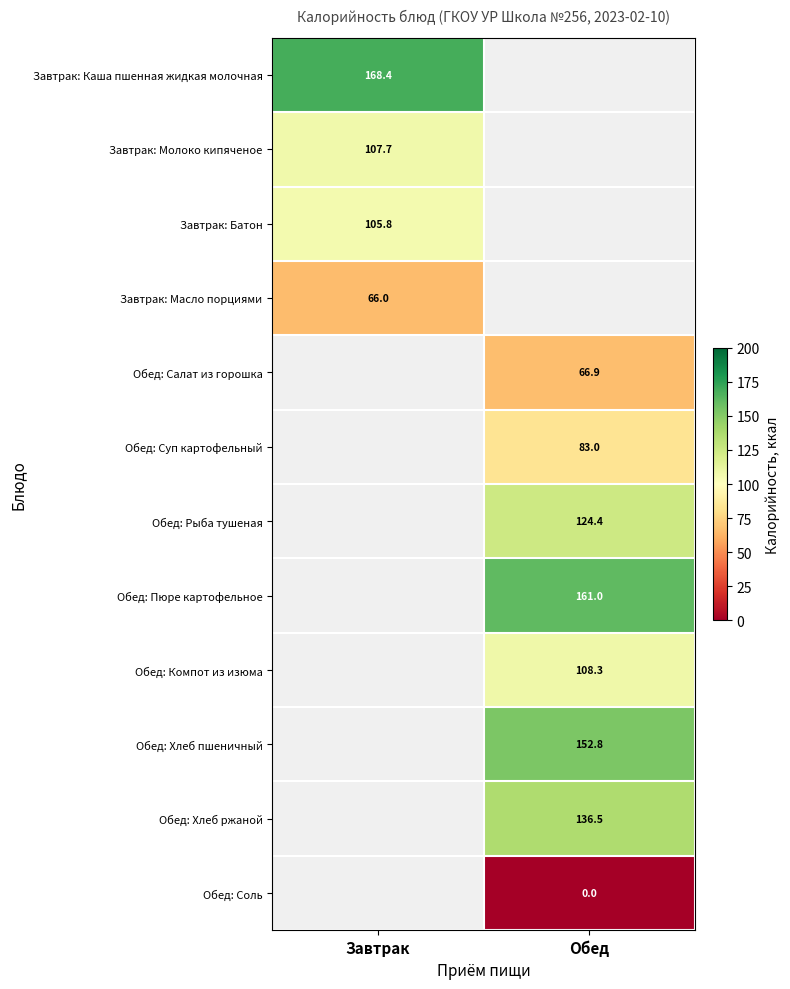

The value of Обед: Хлеб ржаной at Обед is 64.5. True or false?

False